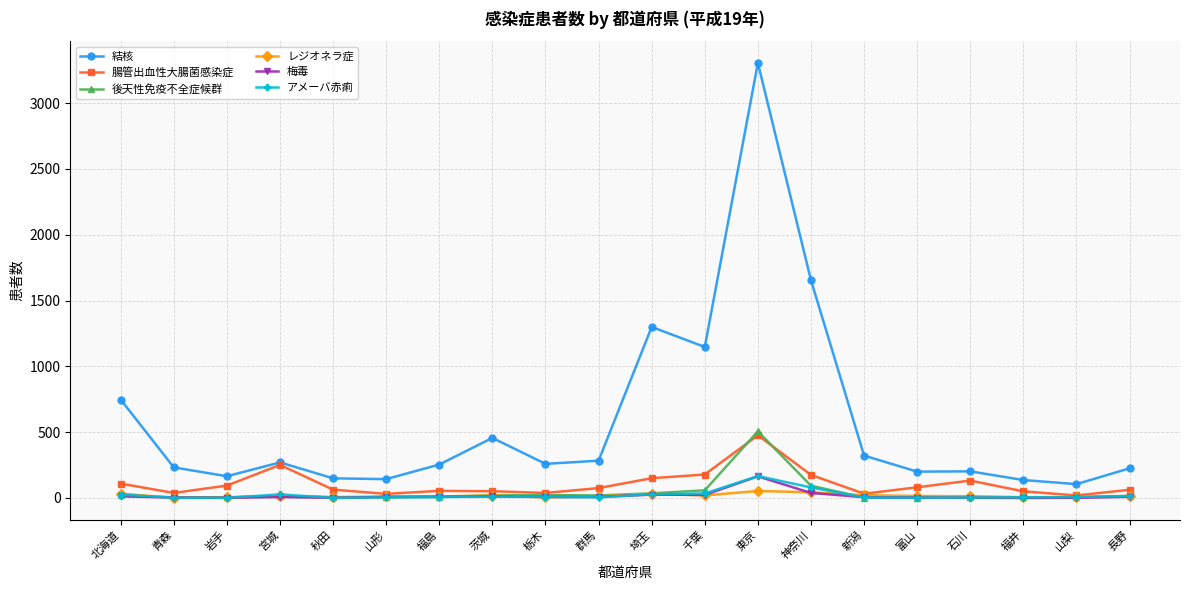

What is the approximate value of 梅毒 at 群馬?

8